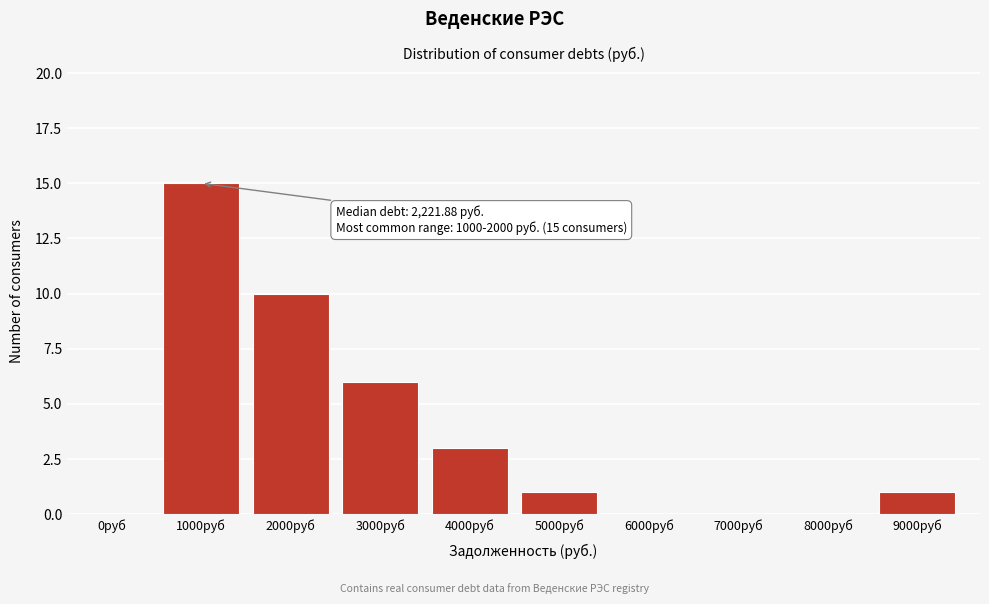

Reading left to right, transcribe all the data shown in this chart.

0руб=0	1000руб=15	2000руб=10	3000руб=6	4000руб=3	5000руб=1	6000руб=0	7000руб=0	8000руб=0	9000руб=1